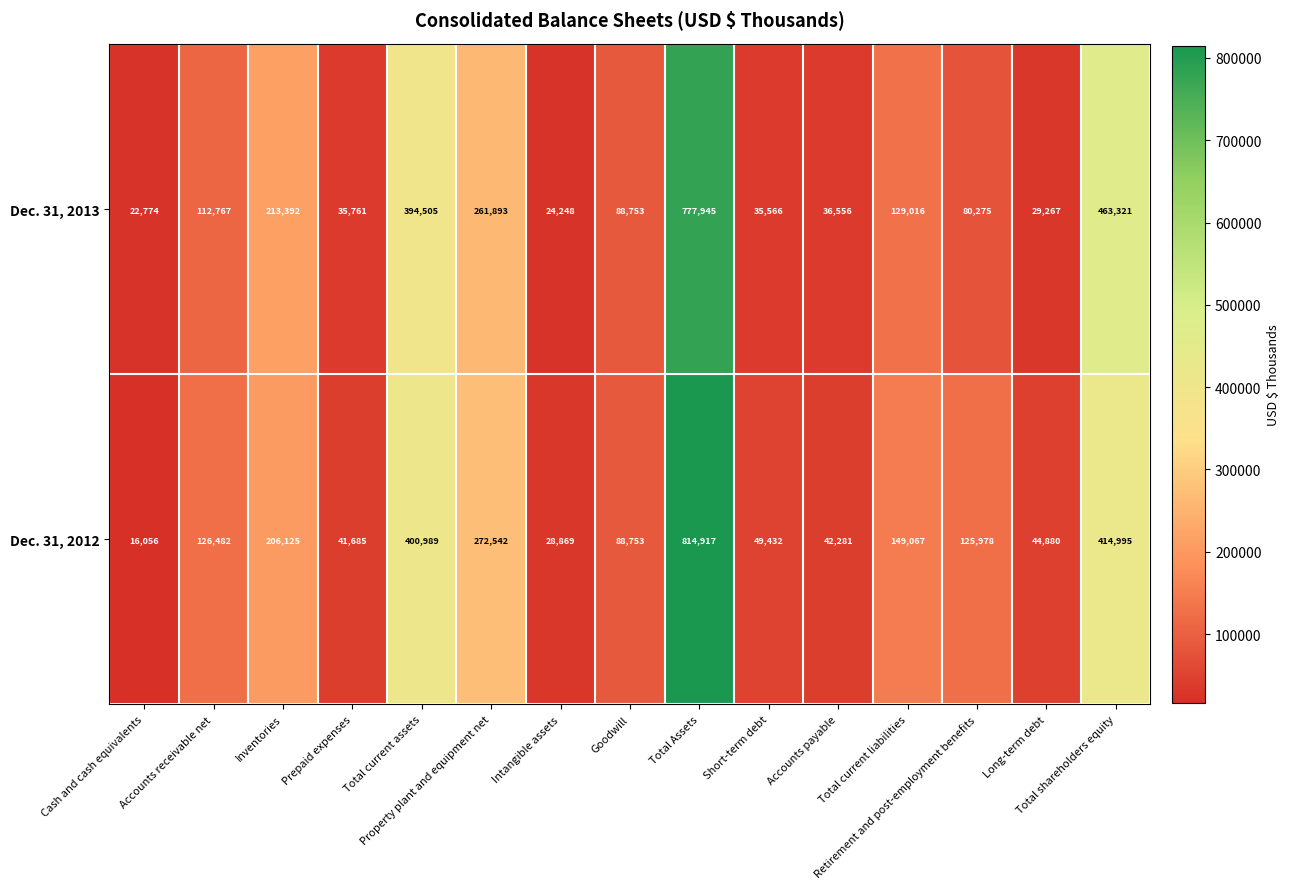

Rank the series at Total current liabilities from highest to lowest value.

Dec. 31, 2012, Dec. 31, 2013